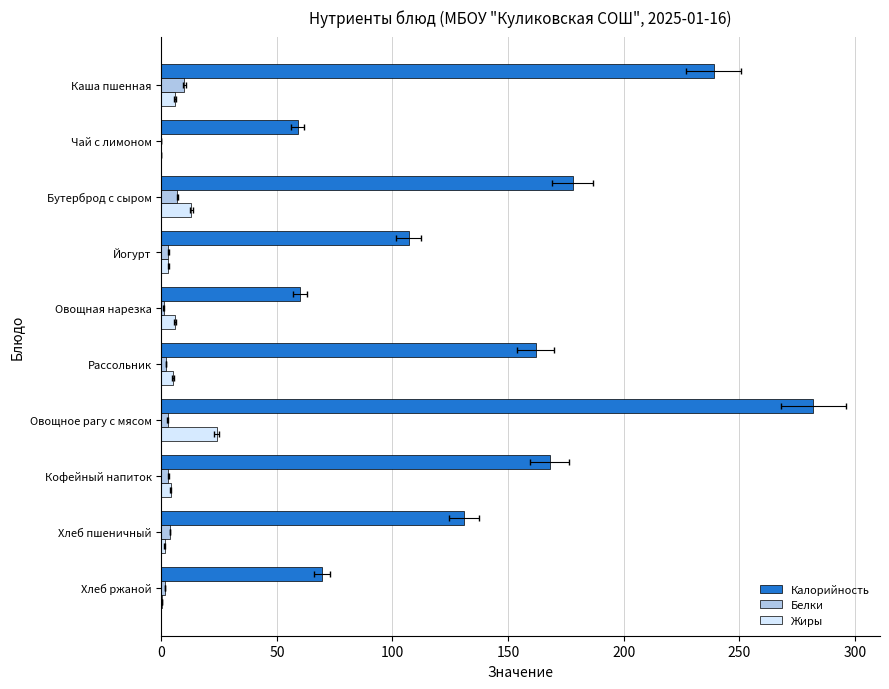

Rank the series at Овощная нарезка from highest to lowest value.

Калорийность, Жиры, Белки